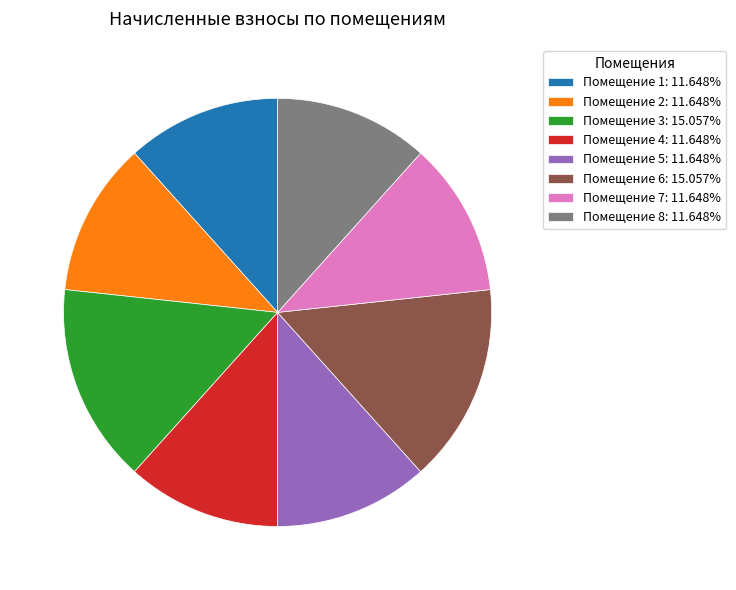

Does any single category account for the majority?

No